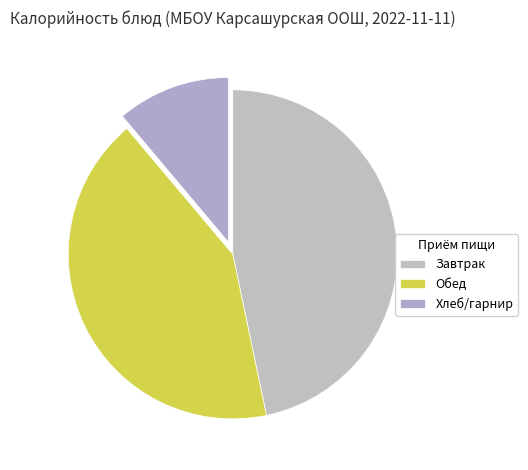

How many segments does this pie chart have?

3